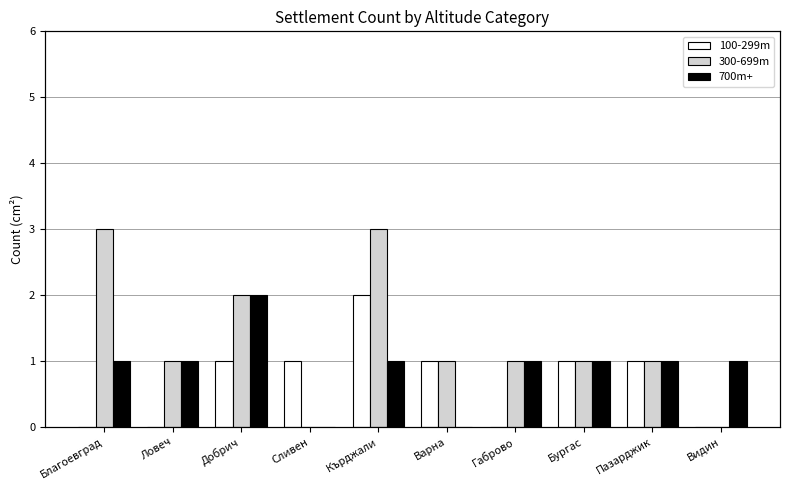

What position from the left is Добрич?

3